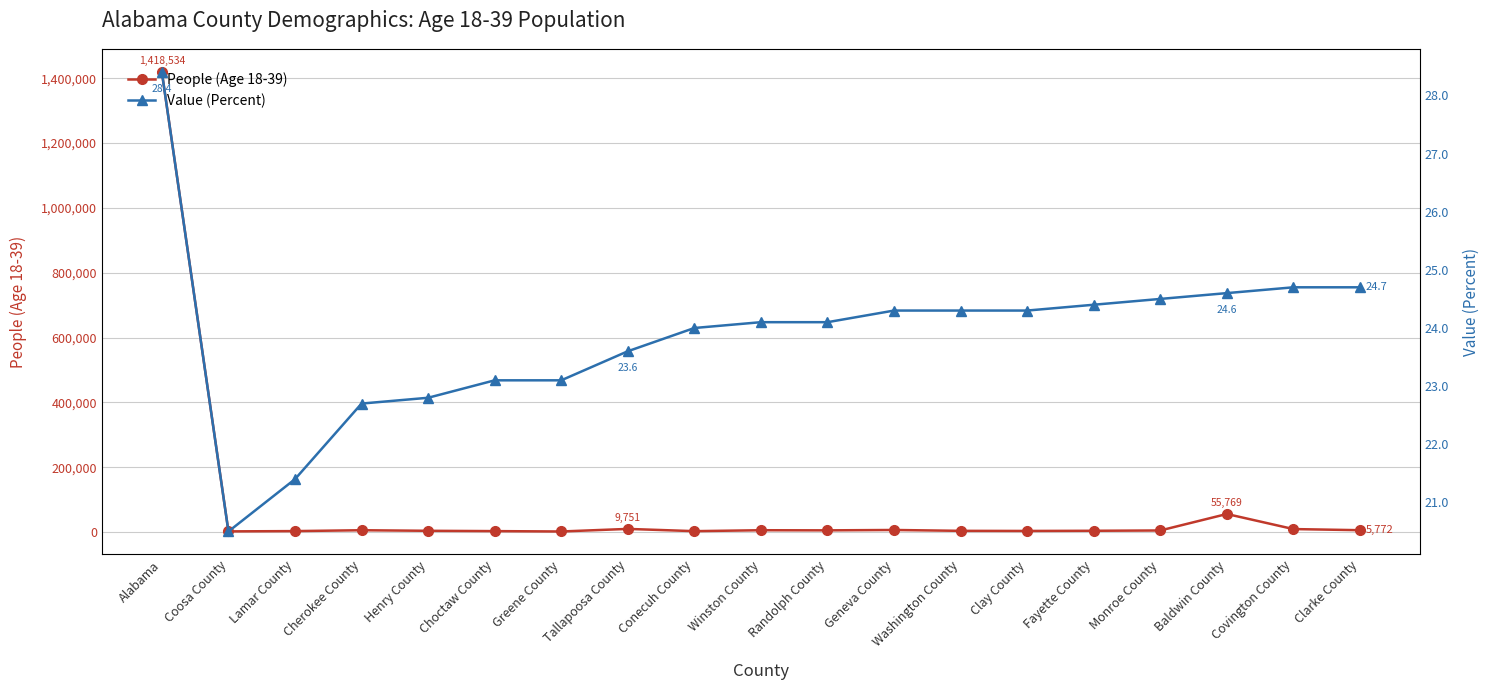

At which label does People (Age 18-39) reach its minimum?

Greene County